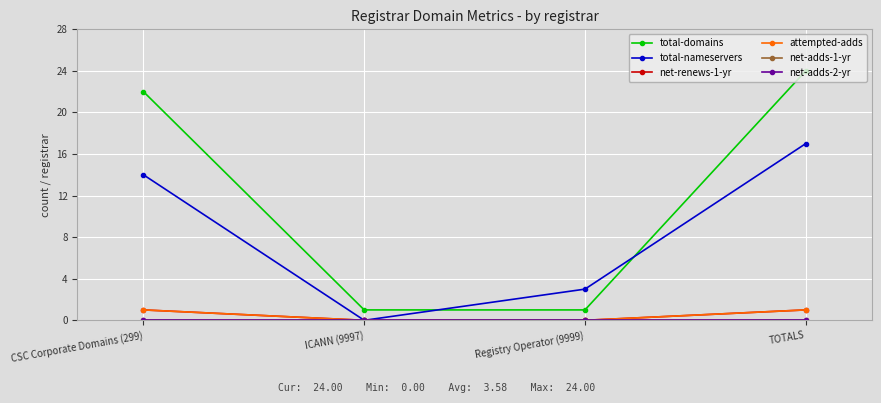

Does the chart display data point markers on the line(s)?

Yes